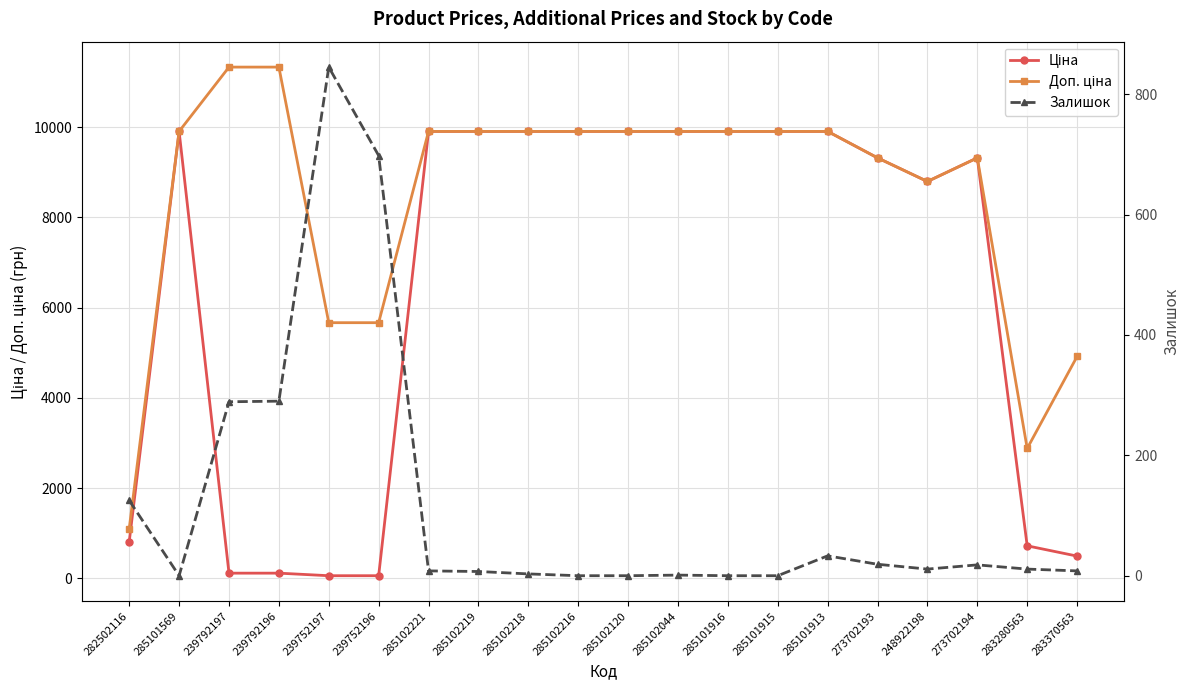

What is the sum of all Ціна values?

128889.7